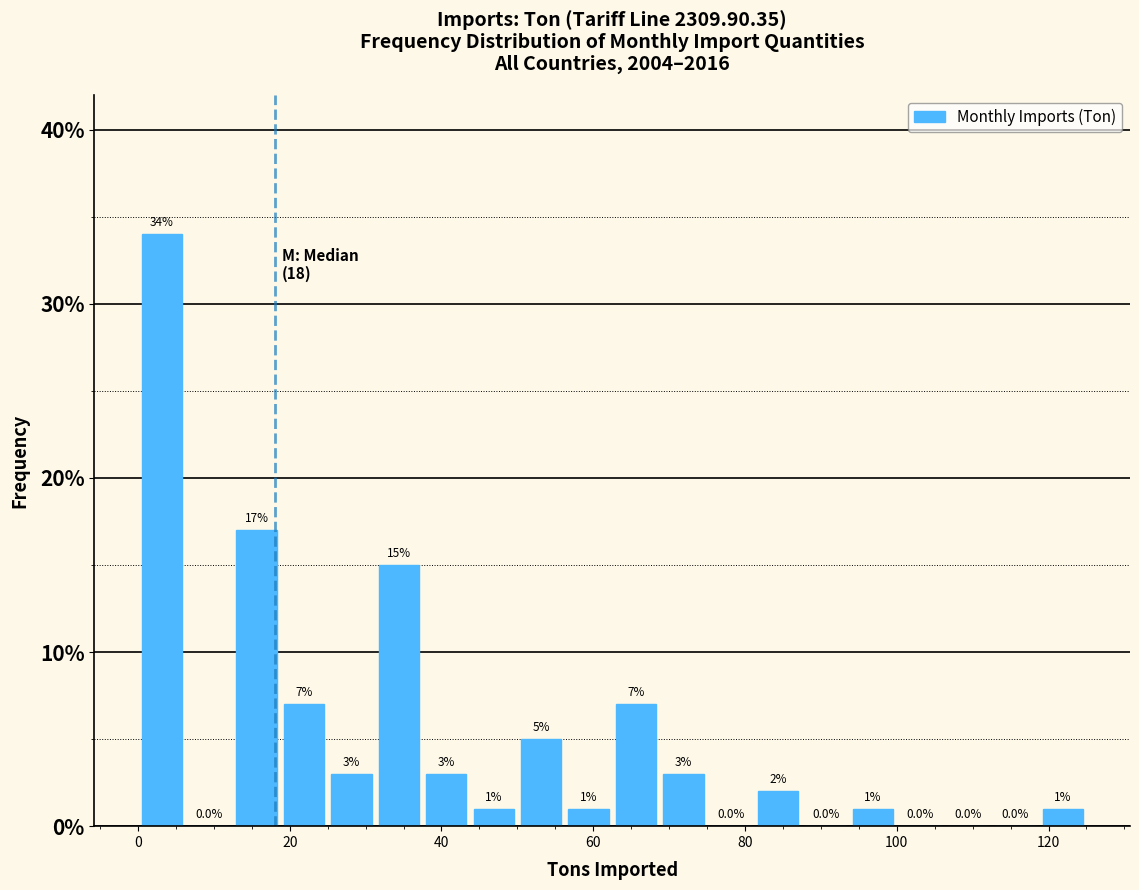

Around what value on the x-axis is the tallest bar? Give the approximate position of its centre, as read against the axis.

4